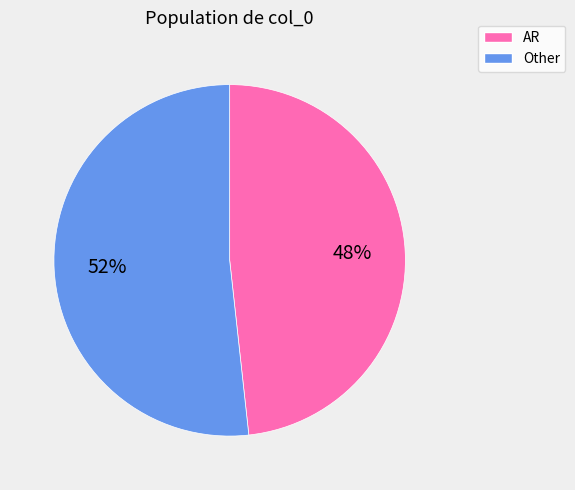

Does any single category account for the majority?

Yes